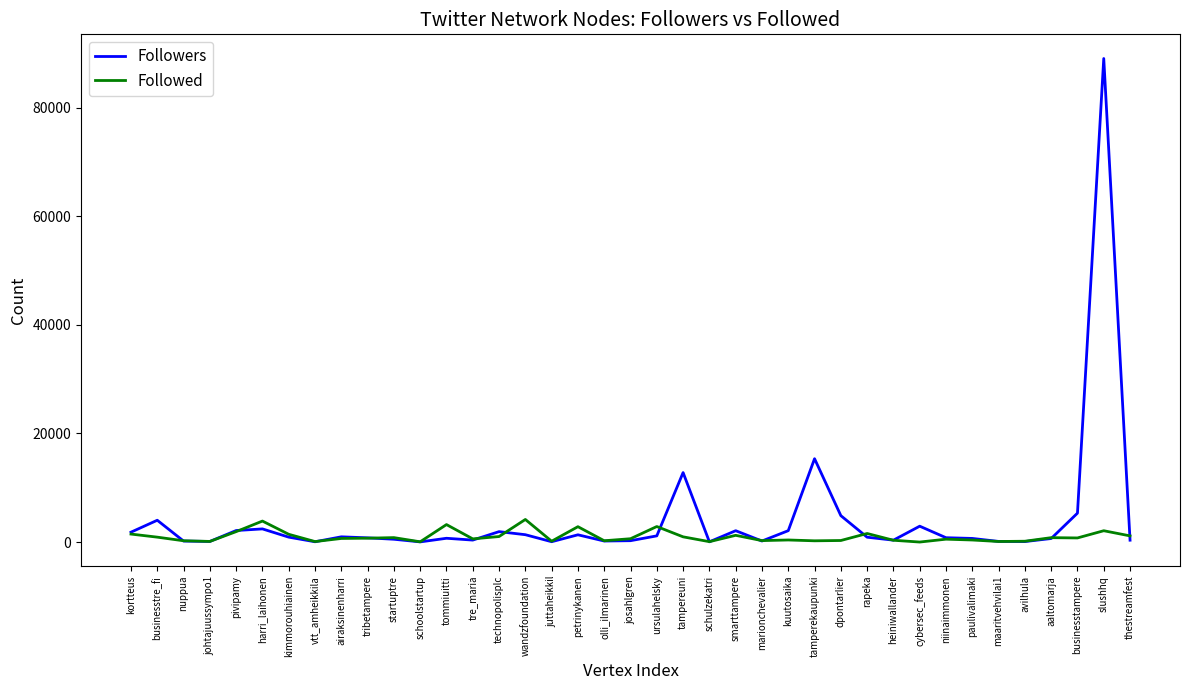

The Followed series shows 527 at niinaimmonen. True or false?

True